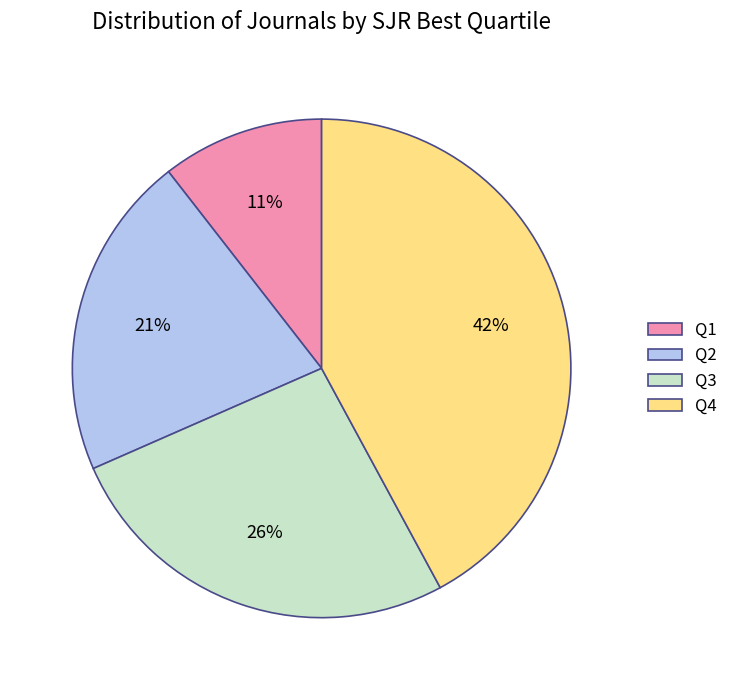

To the nearest percent, what portion does Q4 represent?

42%